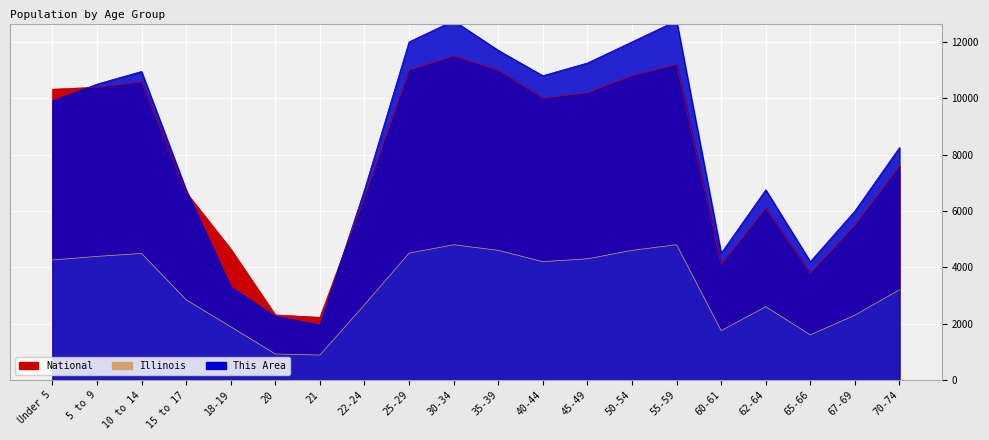

How many times do National and This Area cross each other?

3